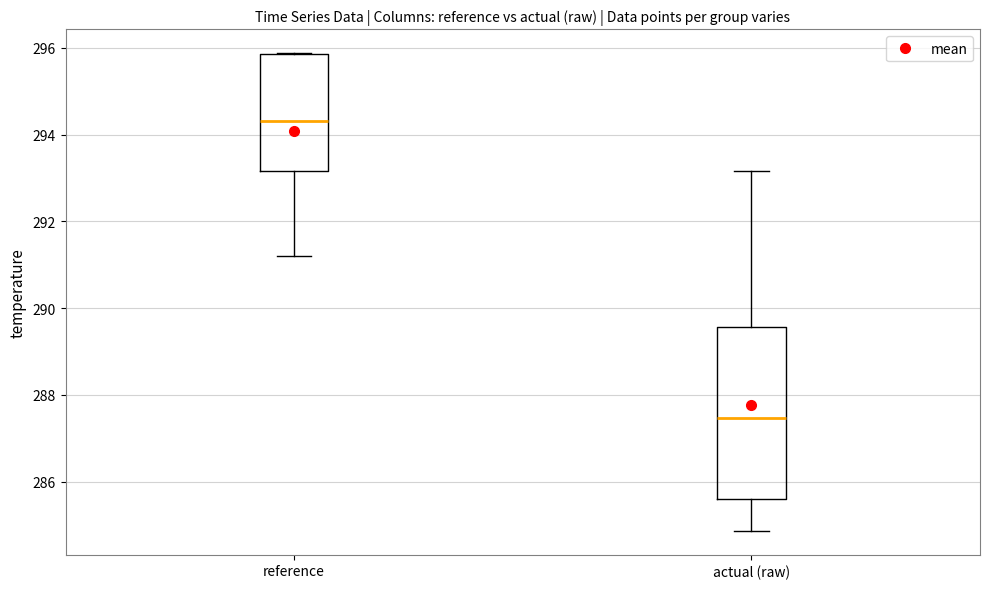

Where does the median line of the box for reference sit on the y-axis? The values are not printed on the chart, so give them approximately, as read against the axis.

294.4